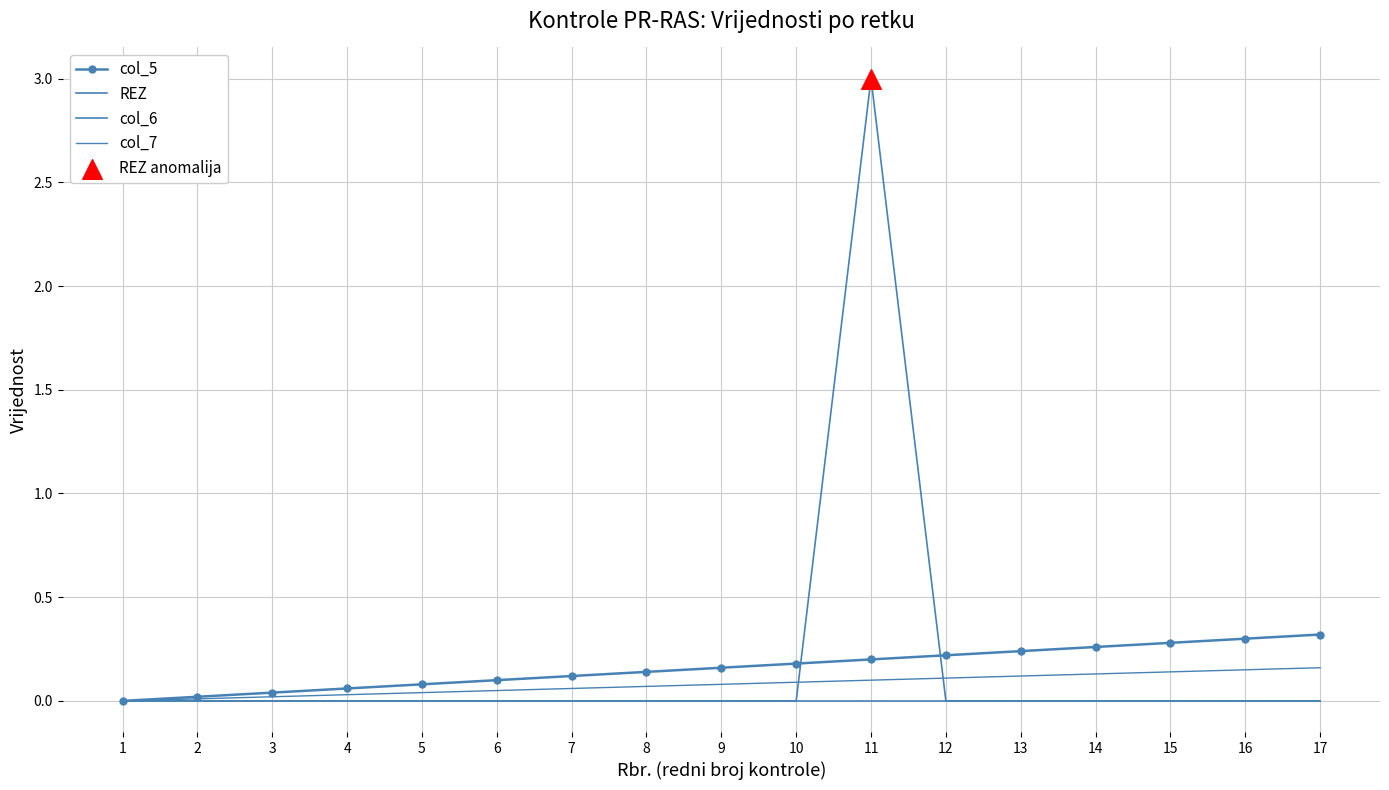

Which series has the largest total across all categories?

REZ